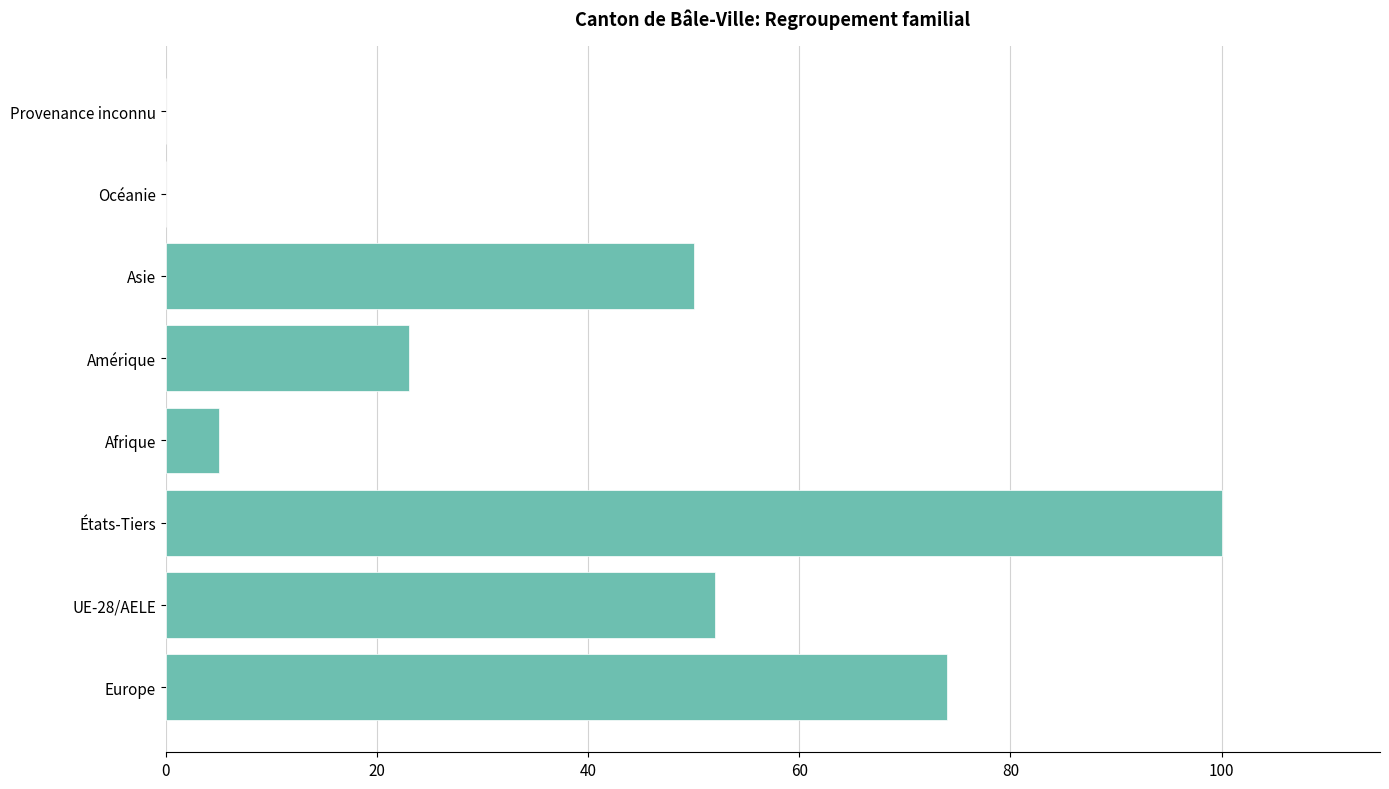

What is the approximate value at Europe, to the nearest 10?

70